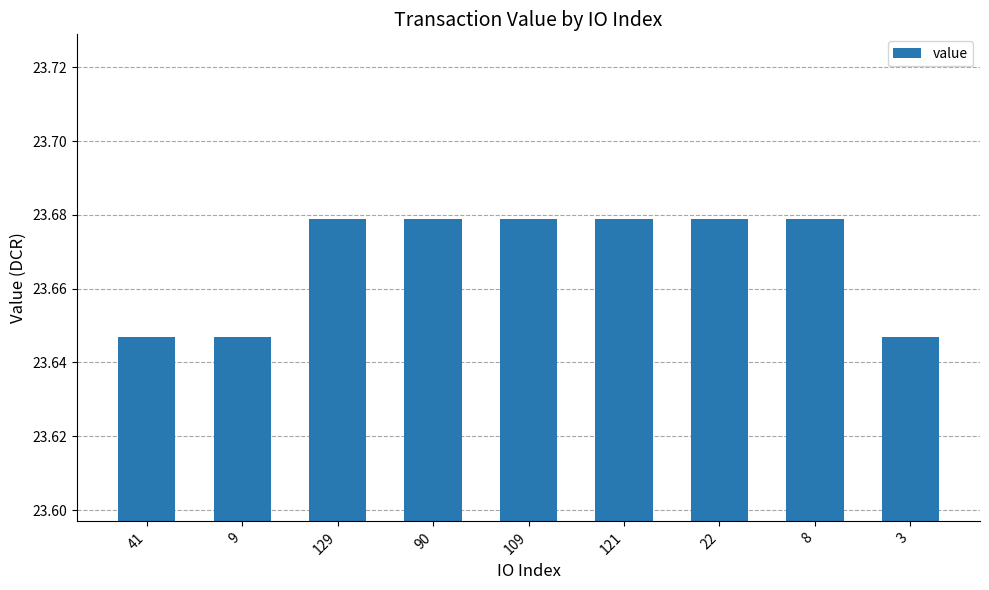

What is the label of the 8th bar from the right?

9